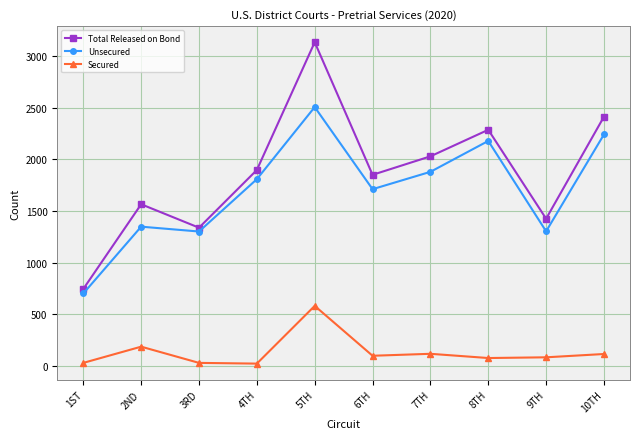

List the series in order of their peak value, lowest first.

Secured, Unsecured, Total Released on Bond